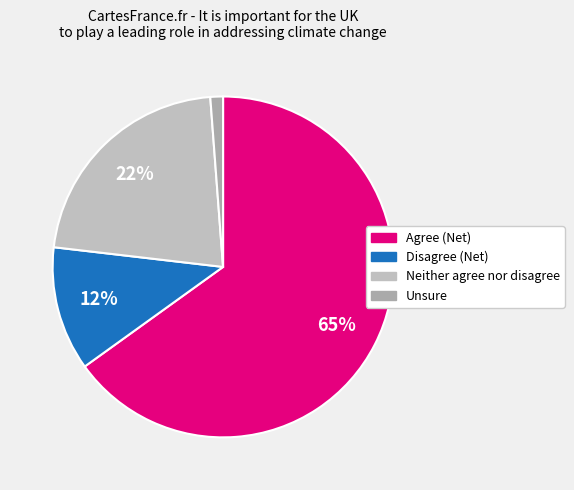

Is there a majority slice in this chart?

Yes